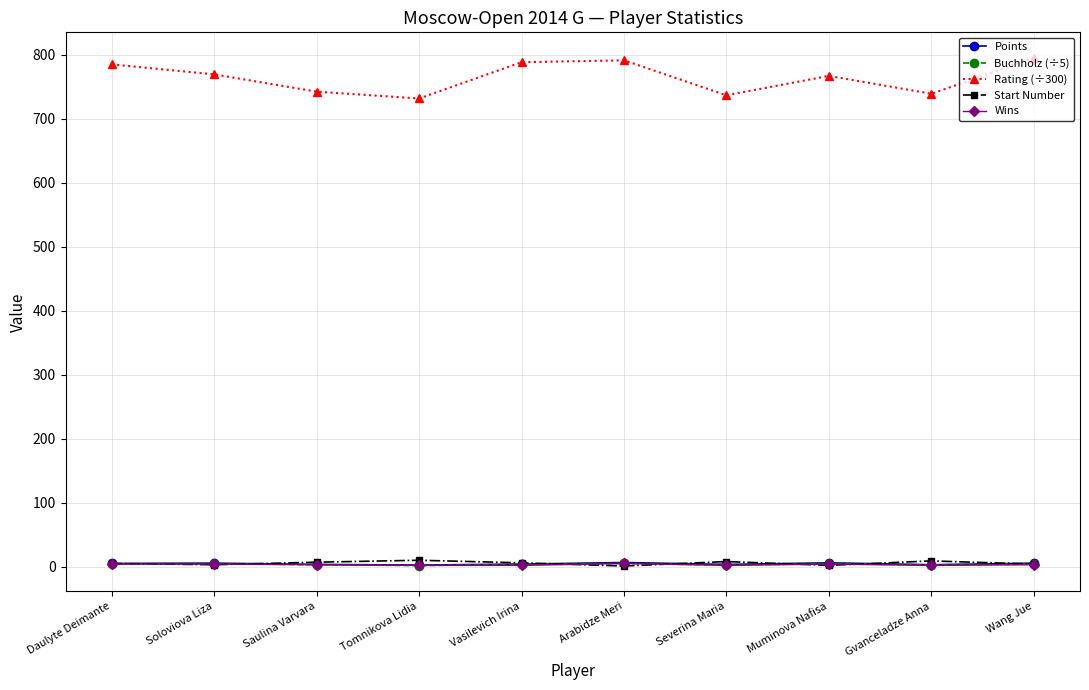

In Buchholz (÷5), how many points are higher than both neighbors (excluding endpoints)?

3